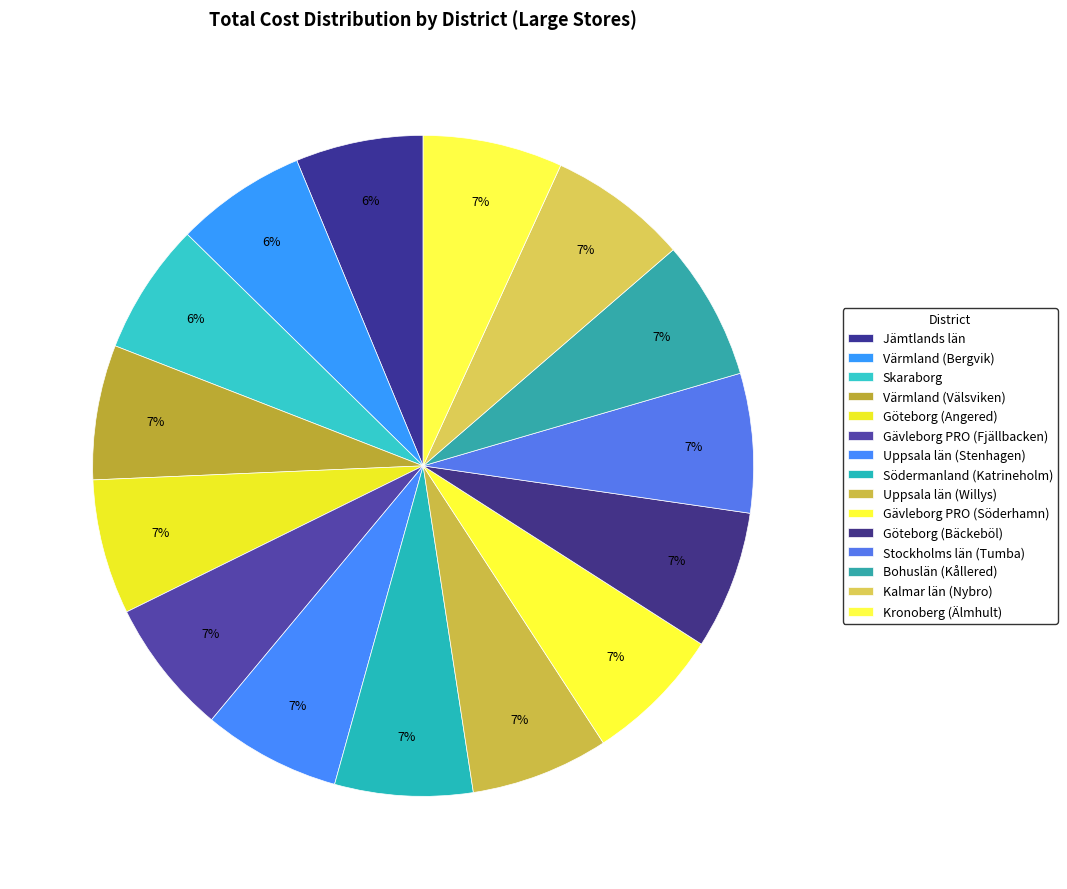

How many slices are in this pie chart?

15